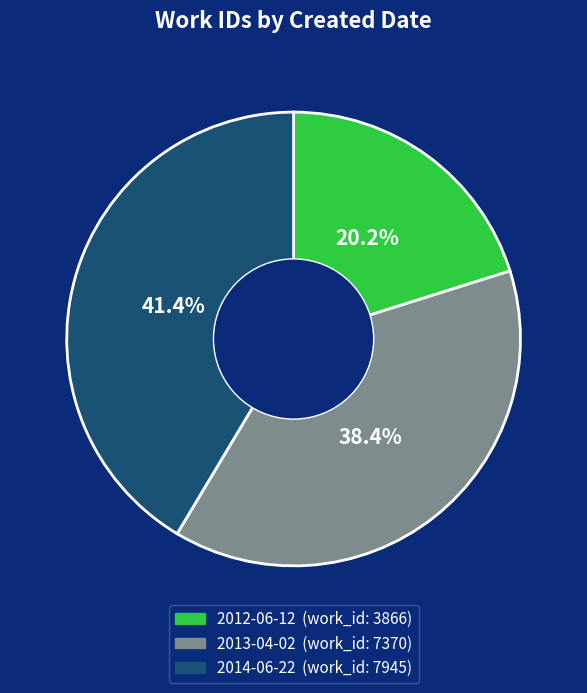

To the nearest percent, what is the difference between the 2013-04-02 and 2014-06-22 slice percentages?

3%